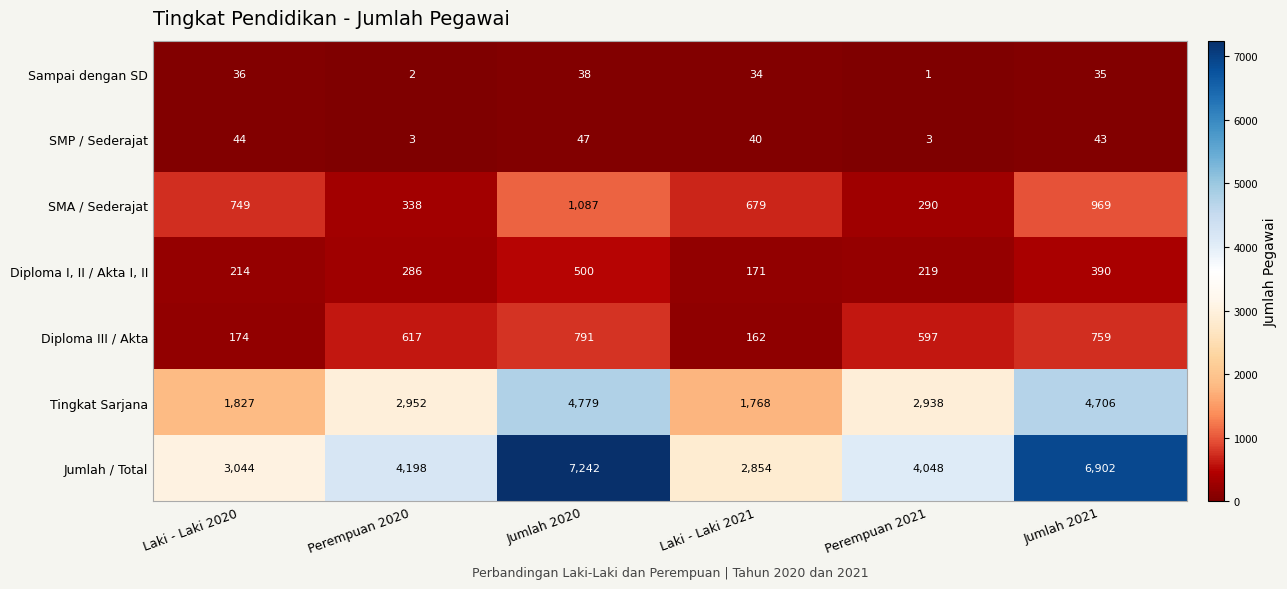

Which label corresponds to the largest value in the chart?

Jumlah 2020